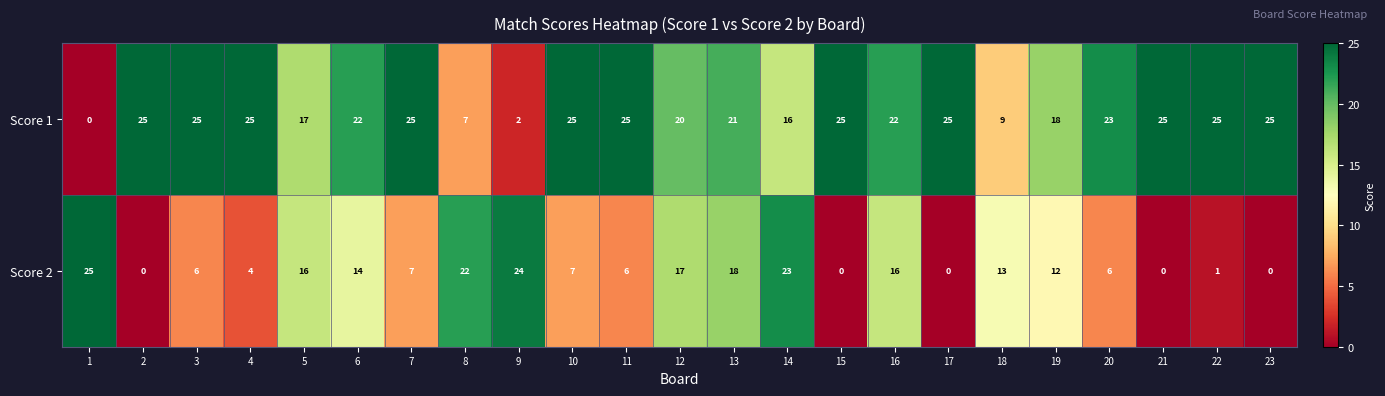

At how many categories does at least one series exceed 6?

23